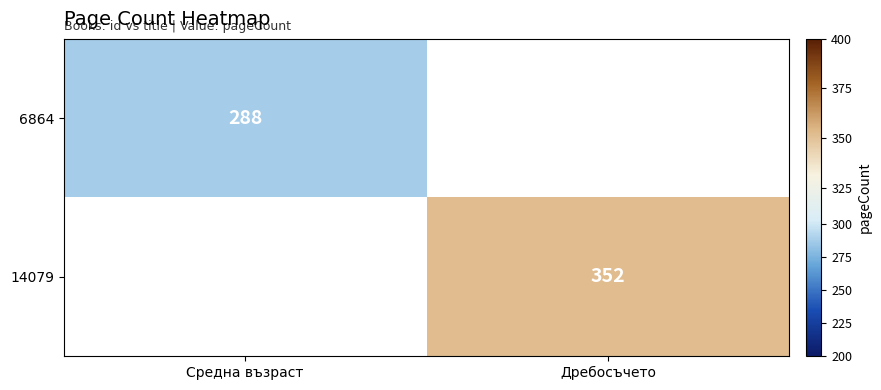

The value of 6864 at Средна възраст is 288. True or false?

True